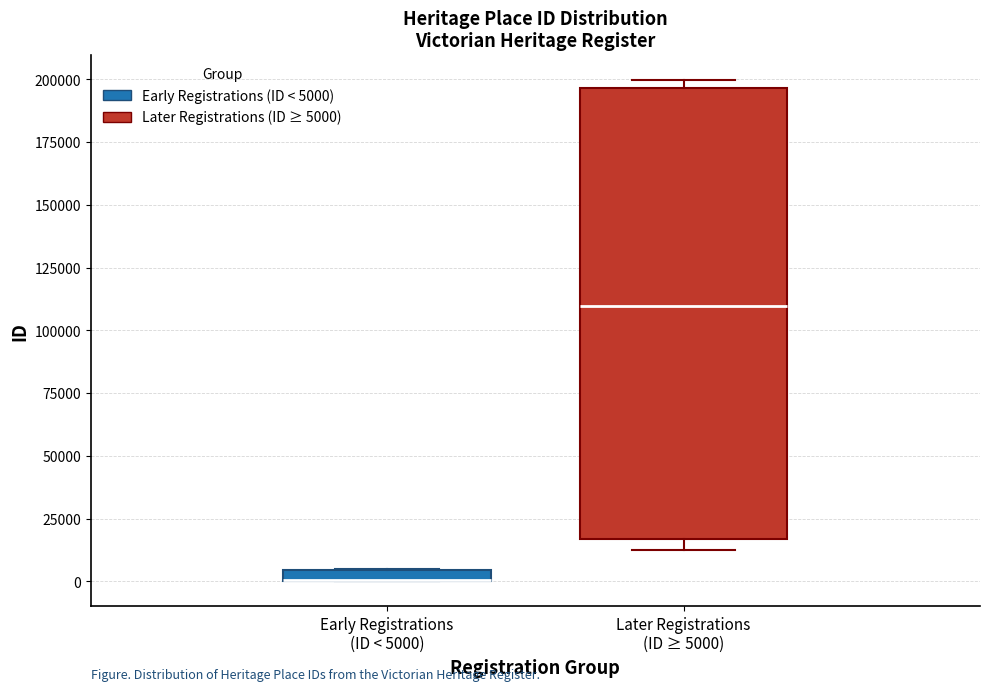

Where is the upper edge of the box for Early Registrations (ID < 5000) on the y-axis? The values are not printed on the chart, so give them approximately, as read against the axis.

5000